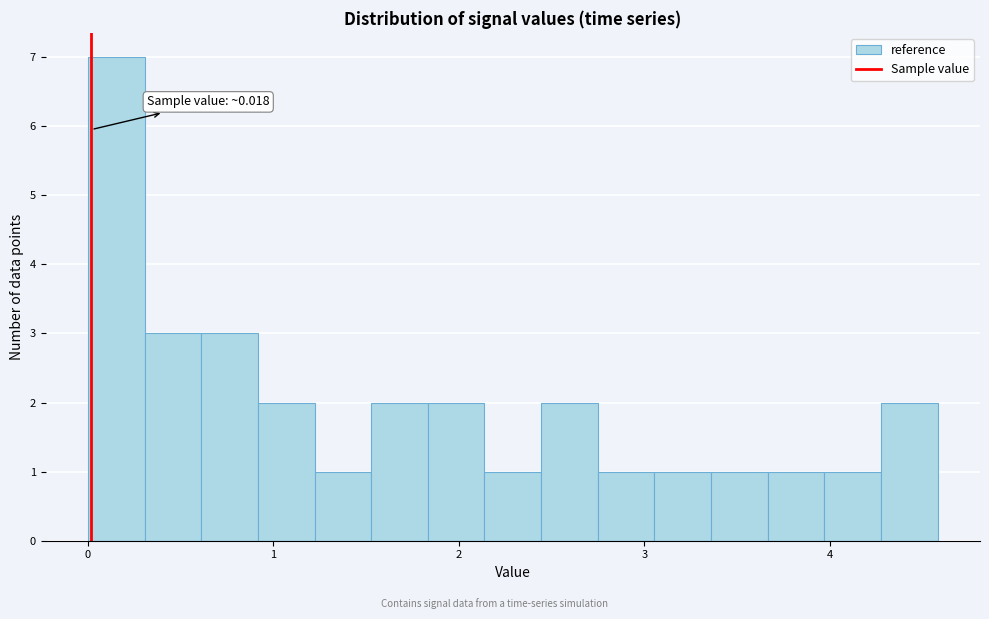

Around what value on the x-axis is the tallest bar? Give the approximate position of its centre, as read against the axis.

0.2